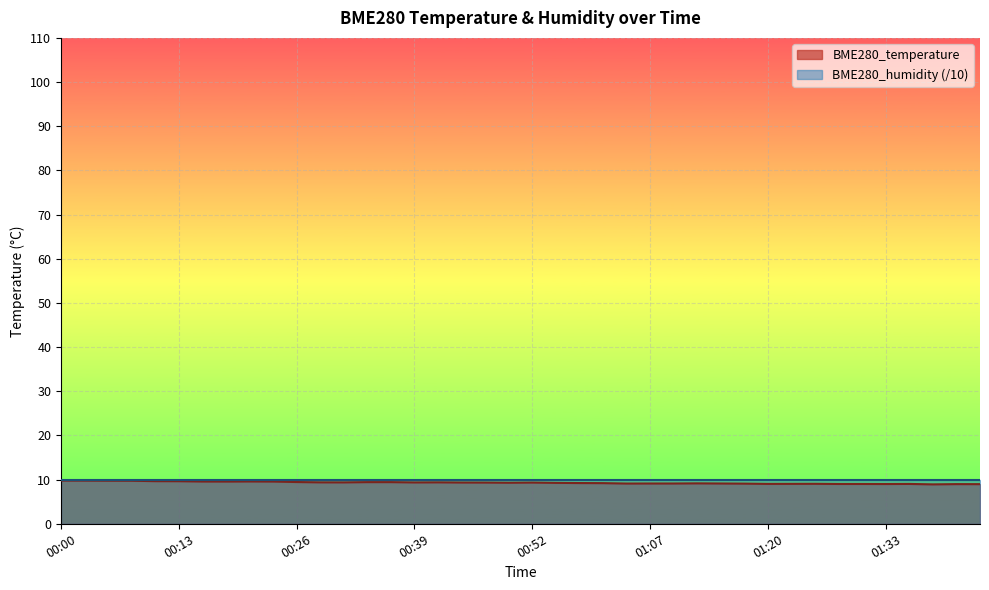

Reading left to right, what are all the values shown in this chart?

00:00=9.8	00:02=9.8	00:05=9.8	00:07=9.7	00:10=9.7	00:13=9.6	00:15=9.6	00:18=9.6	00:20=9.6	00:23=9.6	00:26=9.4	00:28=9.4	00:31=9.4	00:34=9.4	00:36=9.4	00:39=9.4	00:41=9.4	00:44=9.3	00:46=9.3	00:49=9.3	00:52=9.3	00:57=9.3	01:00=9.2	01:02=9.2	01:05=9.1	01:07=9.1	01:10=9.1	01:12=9.2	01:15=9.1	01:18=9.1	01:20=9.0	01:23=9.0	01:25=9.1	01:28=9.0	01:30=9.0	01:33=9.0	01:36=9.0	01:38=8.9	01:41=9.0	01:44=9.0